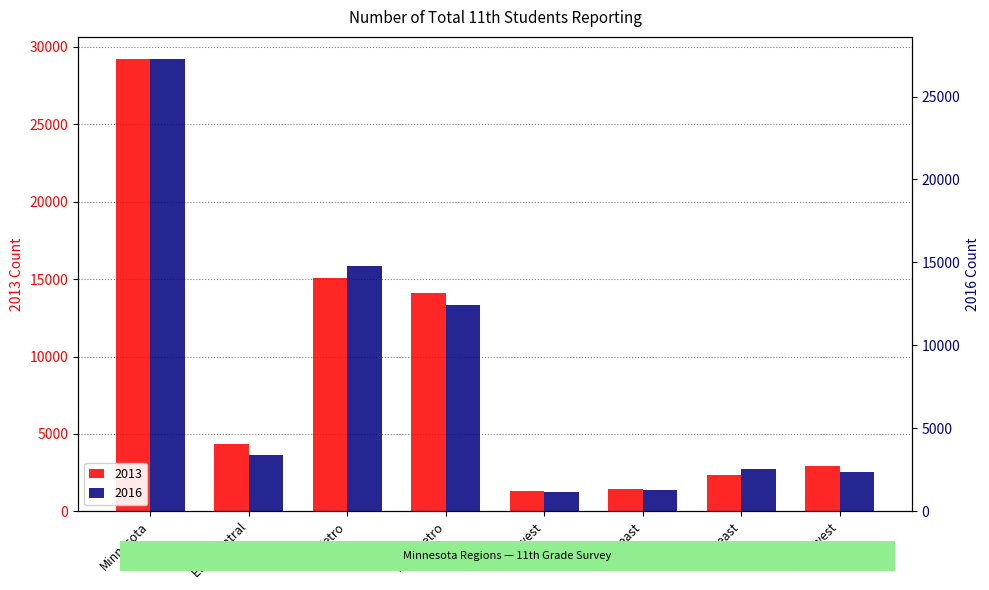

Reading right to left, transcribe all the data shown in this chart.

2013: 2913	2350	1433	1295	14093	15095	4334	29188
2016: 2355	2572	1268	1154	12431	14801	3410	27232